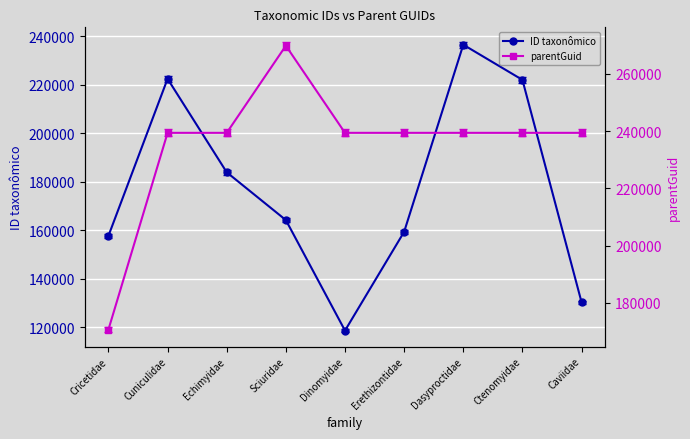

True or false: ID taxonômico has more than 0 points higher than both neighbors.

True